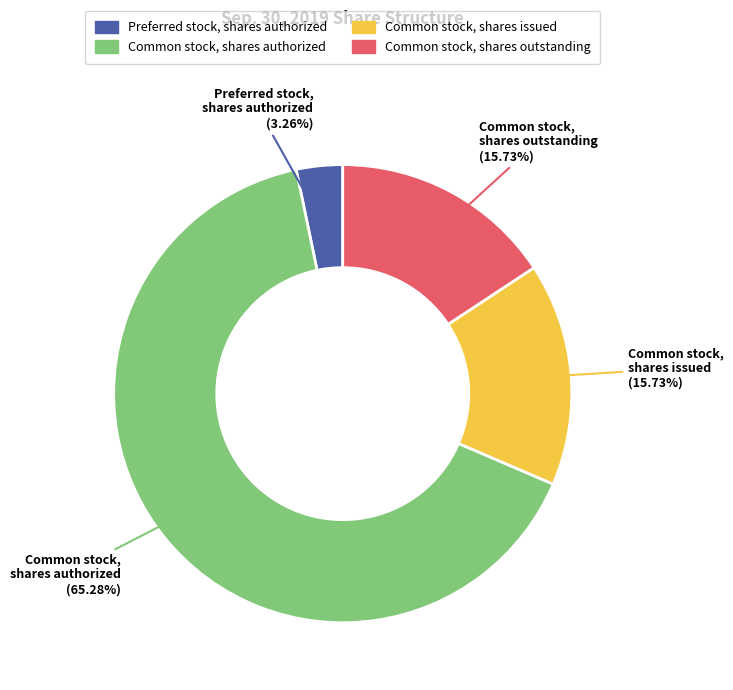

To the nearest percent, what portion does Common stock, shares issued represent?

16%